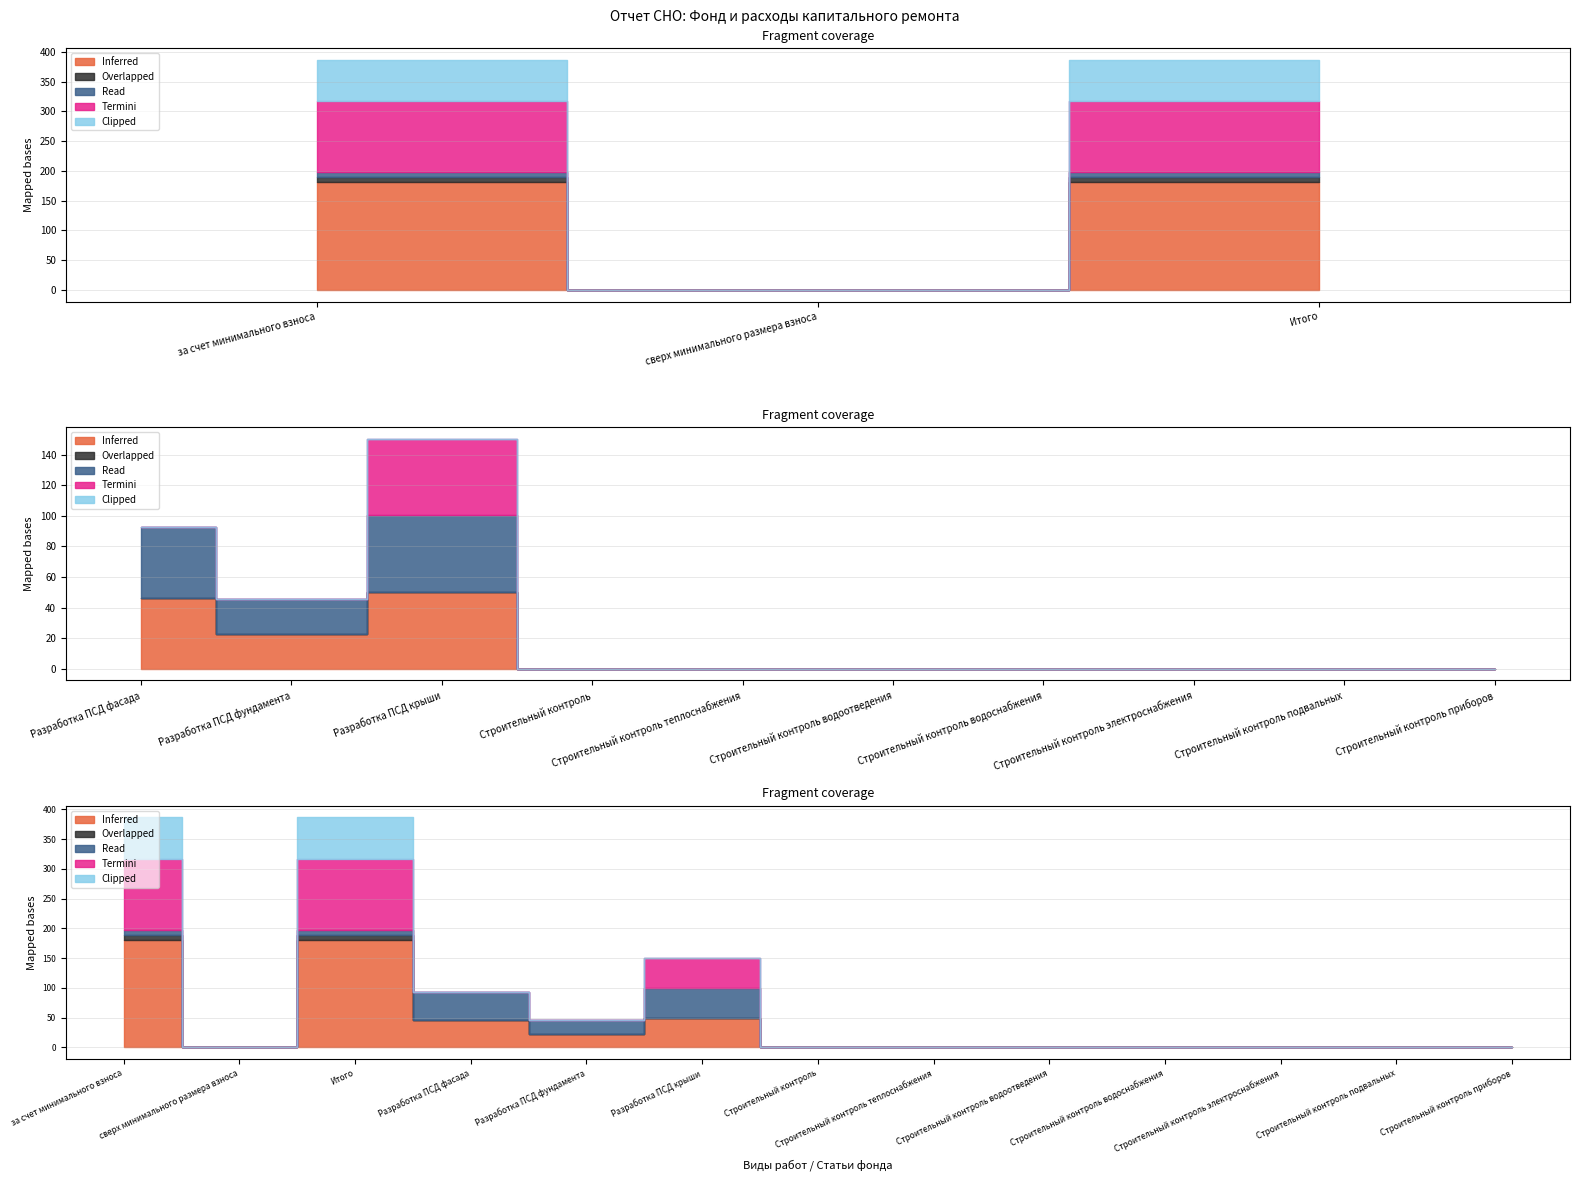

What is the label of the 10th point from the right?

Разработка ПСД фасада